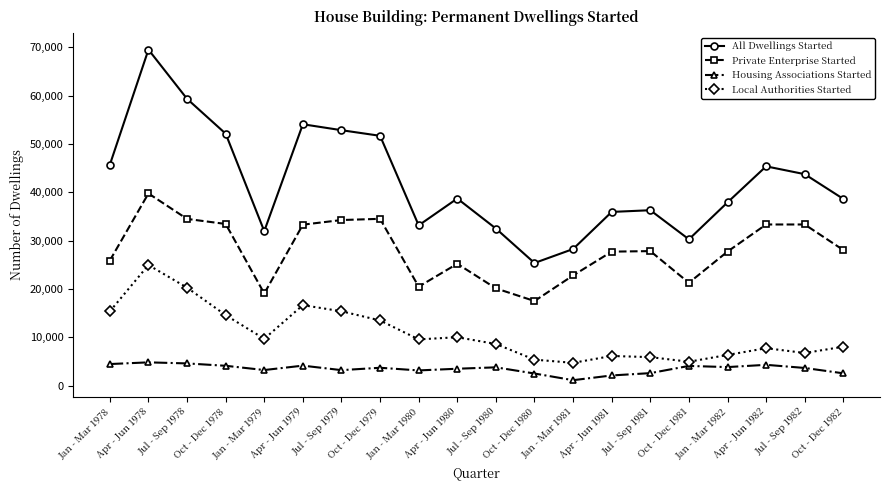

What is the maximum value shown in the chart?

69520